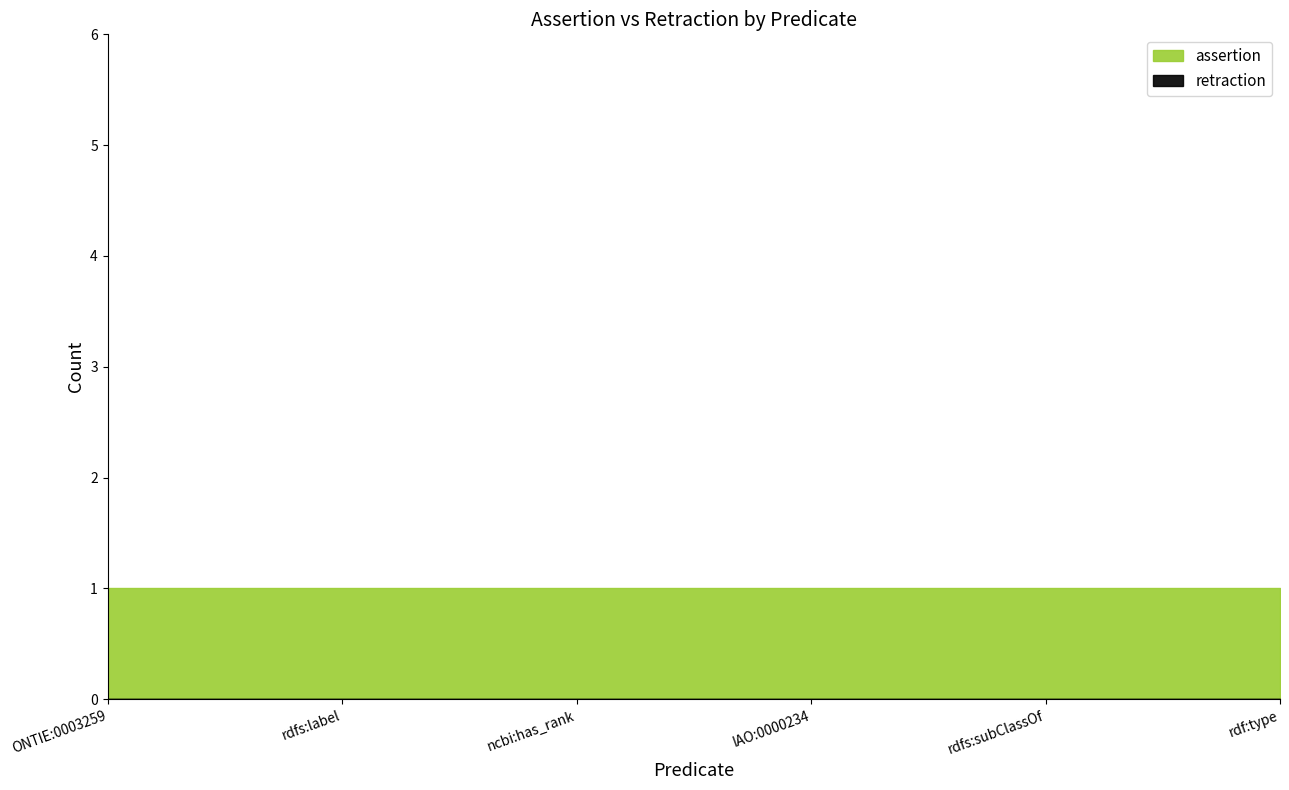

True or false: retraction and assertion cross at least once.

False